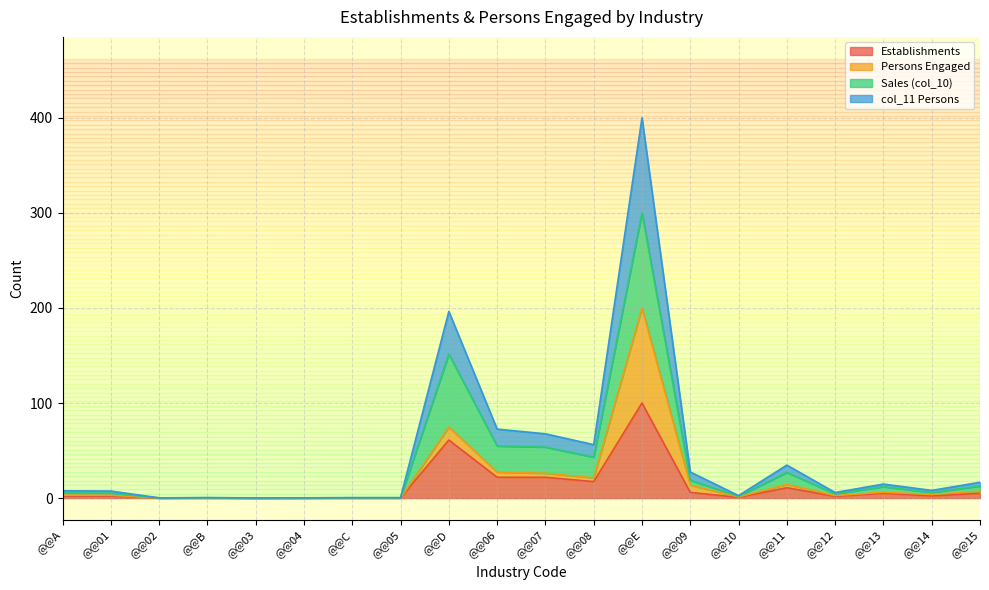

What is the label of the 2nd point from the left?

@@01